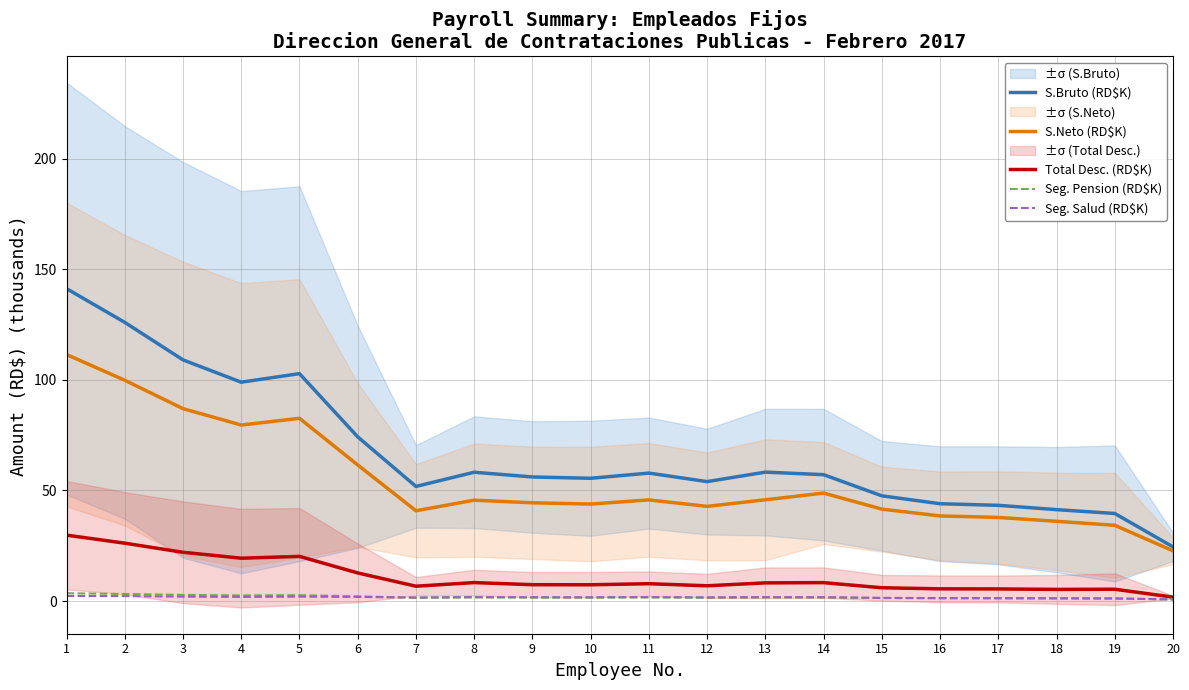

Reading left to right, transcribe all the data shown in this chart.

S.Bruto (RD$K): 1=141.2	2=126.0	3=109.0	4=99.0	5=102.8	6=74.2	7=51.8	8=58.2	9=56.1	10=55.5	11=57.9	12=54.0	13=58.3	14=57.1	15=47.6	16=44.0	17=43.3	18=41.3	19=39.6	20=24.5
S.Neto (RD$K): 1=111.5	2=99.8	3=87.0	4=79.6	5=82.6	6=61.5	7=40.8	8=45.6	9=44.4	10=43.9	11=45.7	12=42.8	13=45.8	14=48.8	15=41.6	16=38.5	17=37.8	18=36.1	19=34.3	20=22.7
Total Desc. (RD$K): 1=29.8	2=26.2	3=22.0	4=19.4	5=20.2	6=12.7	7=6.7	8=8.3	9=7.4	10=7.4	11=7.8	12=6.9	13=8.2	14=8.3	15=6.0	16=5.5	17=5.5	18=5.3	19=5.3	20=1.8
Seg. Pension (RD$K): 1=3.5	2=3.2	3=2.8	4=2.5	5=2.7	6=2.1	7=1.5	8=1.7	9=1.6	10=1.6	11=1.7	12=1.5	13=1.7	14=1.6	15=1.4	16=1.3	17=1.2	18=1.2	19=1.1	20=0.7
Seg. Salud (RD$K): 1=2.3	2=2.2	3=2.0	4=1.9	5=2.0	6=1.9	7=1.6	8=1.8	9=1.7	10=1.7	11=1.8	12=1.6	13=1.8	14=1.7	15=1.4	16=1.3	17=1.3	18=1.2	19=1.2	20=0.7